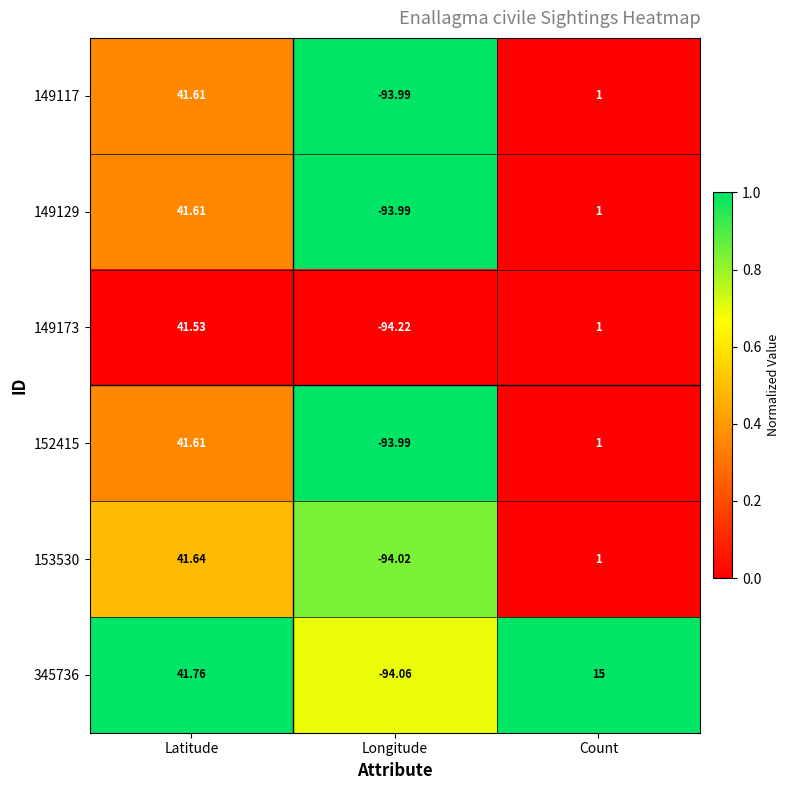

What is the total value across all series at Count?

20.0